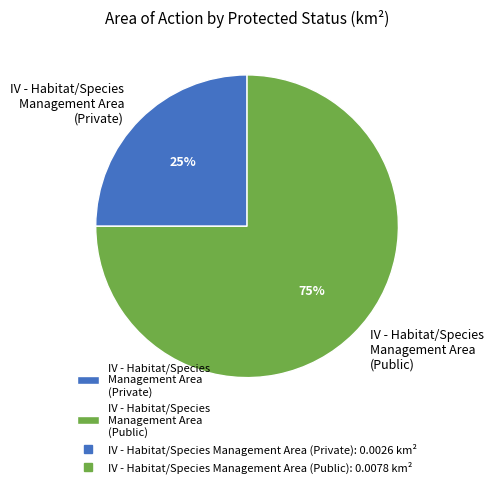

Does any single category account for the majority?

Yes